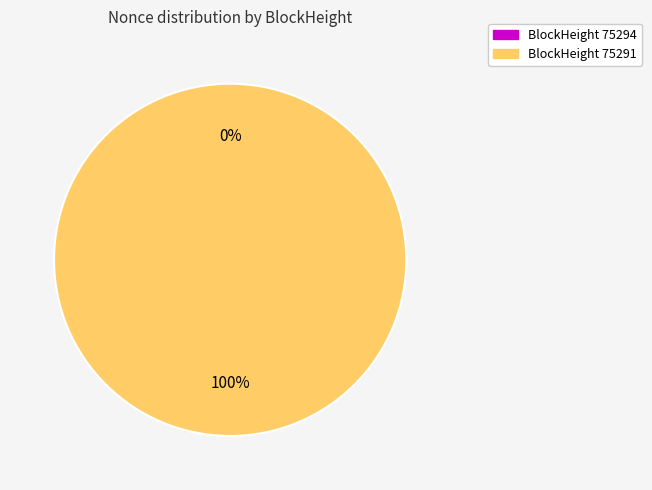

What percentage do 75294 and 75291 together represent?

100.0%